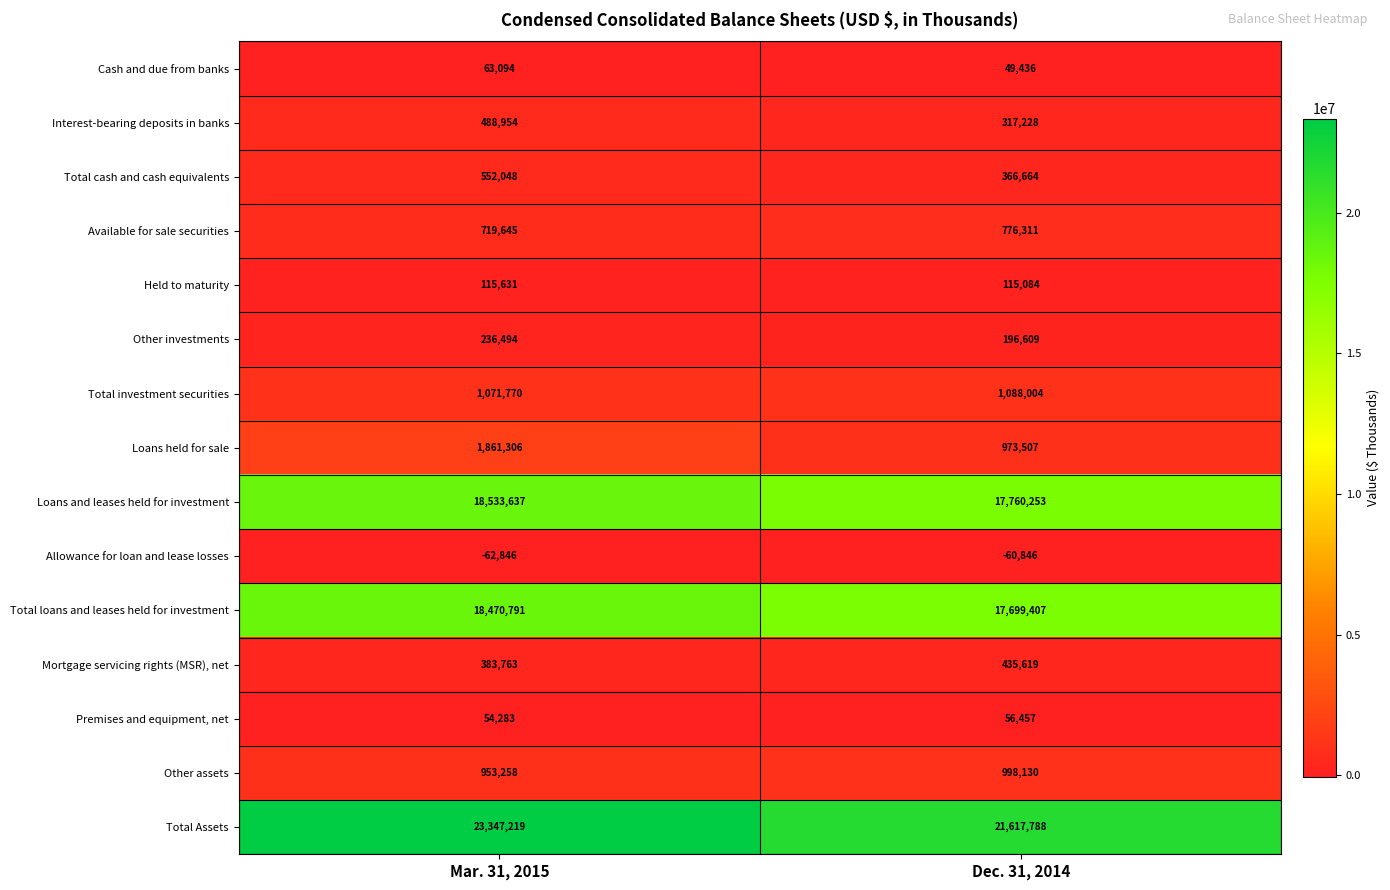

Count the number of categories in the chart.

2